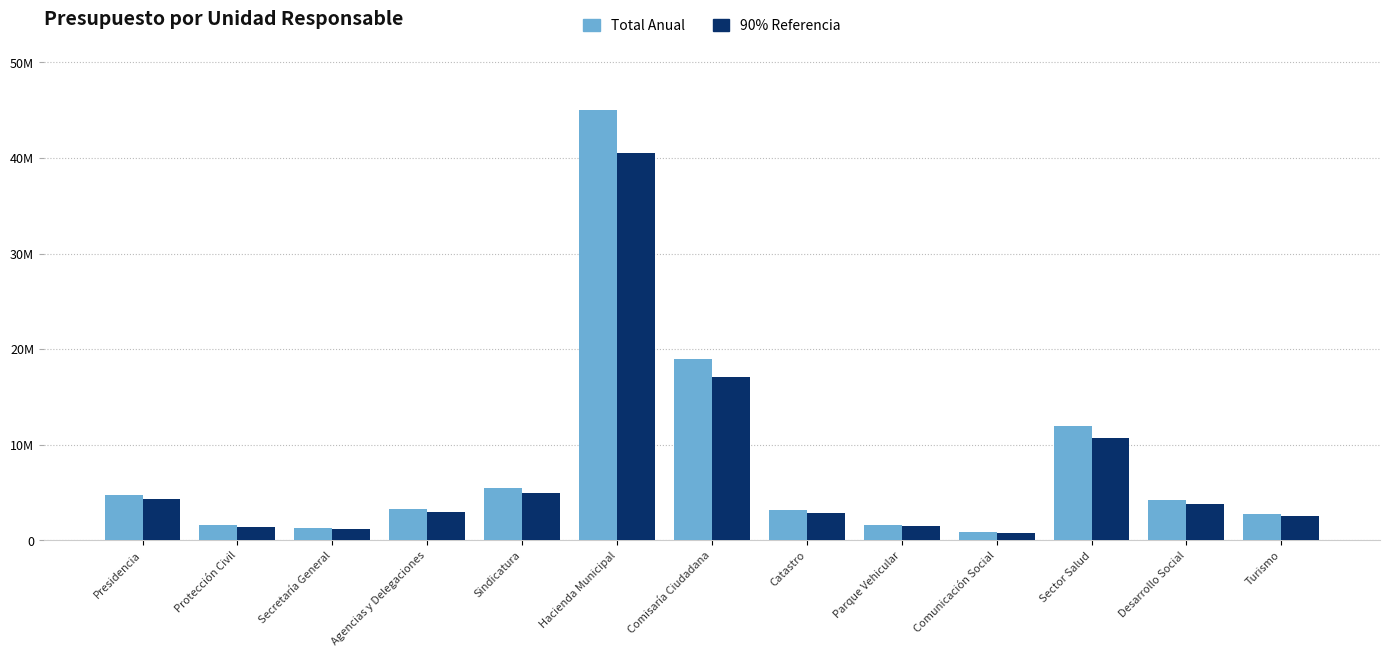

What are all the series names shown in the legend?

Total Anual, 90% Referencia